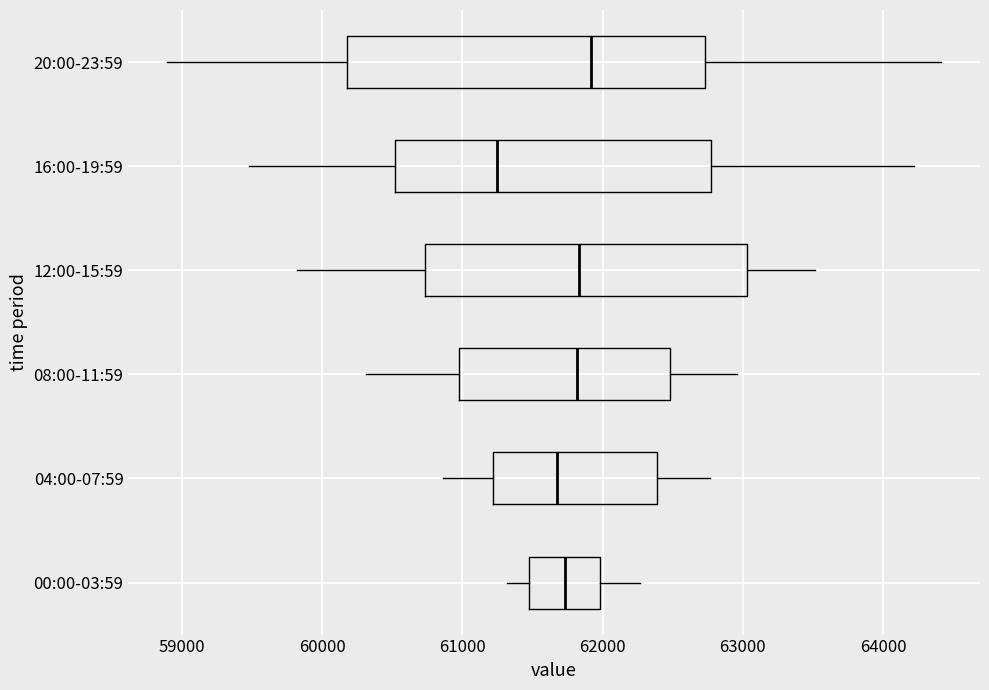

Comparing the boxes themselves (not the whiskers), which one is the widest?

20:00-23:59